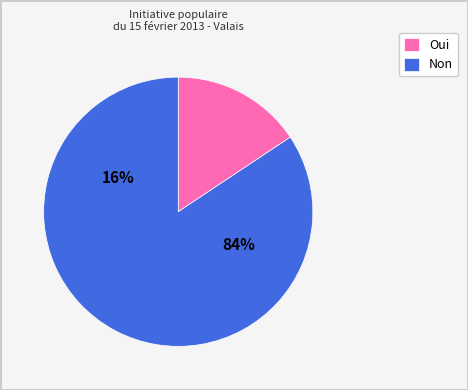

How many segments does this pie chart have?

2